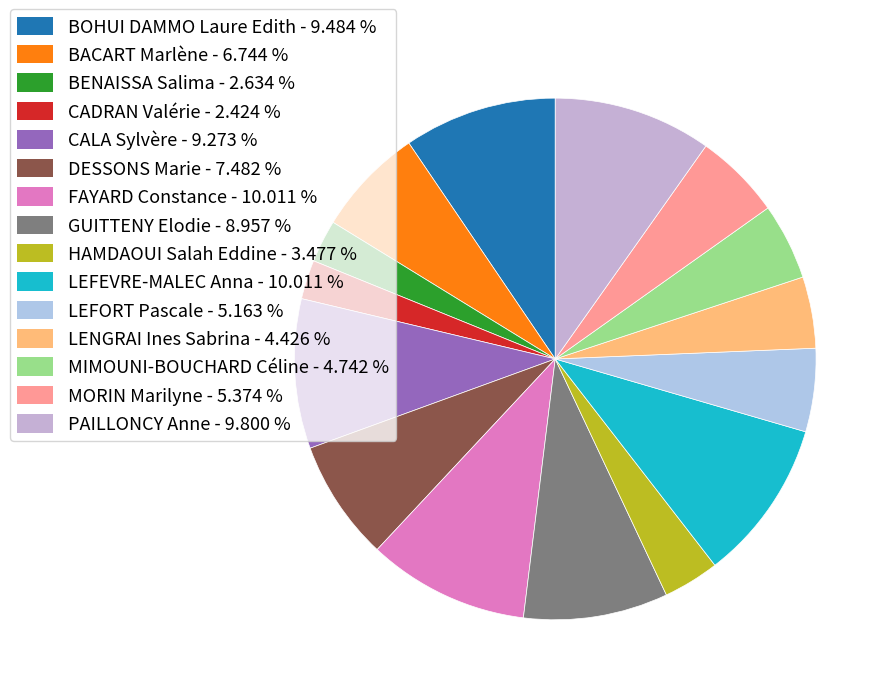

To the nearest percent, what is the average slice percentage?

7%